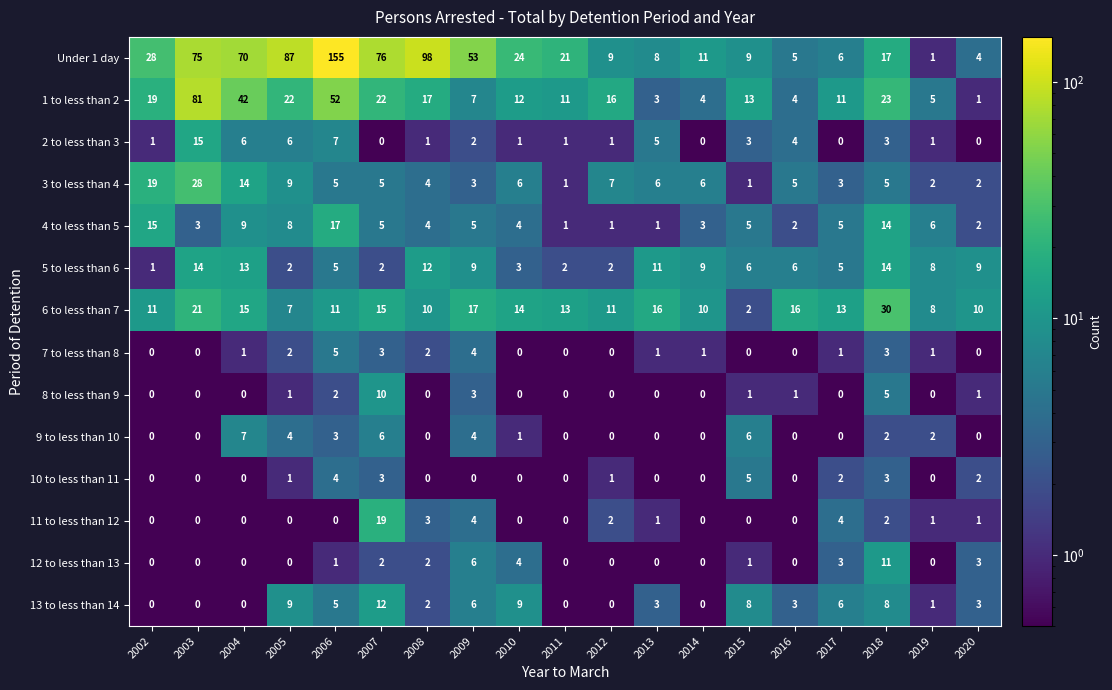

Which series has the largest total across all categories?

Under 1 day